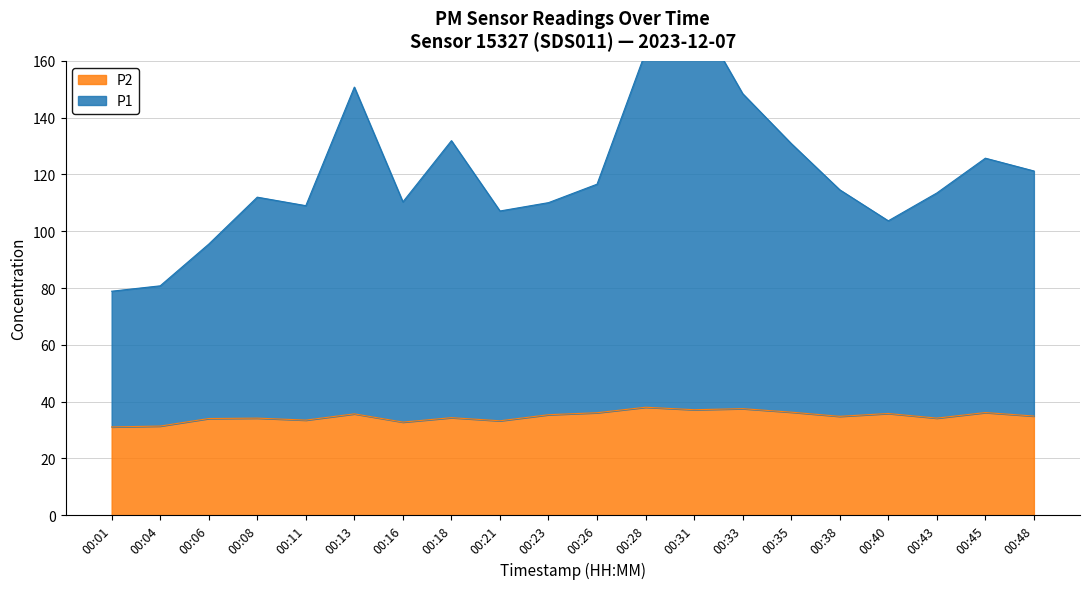

Reading left to right, what are all the values shown in this chart?

P1: 78.9	80.8	95.5	112.0	109.0	150.8	110.3	131.9	107.1	110.1	116.6	163.2	178.3	148.5	130.9	114.6	103.7	113.5	125.7	121.2
P2: 31.1	31.4	34.0	34.2	33.5	35.7	32.8	34.3	33.2	35.4	36.1	38.0	37.1	37.5	36.3	34.8	35.8	34.2	36.1	34.9